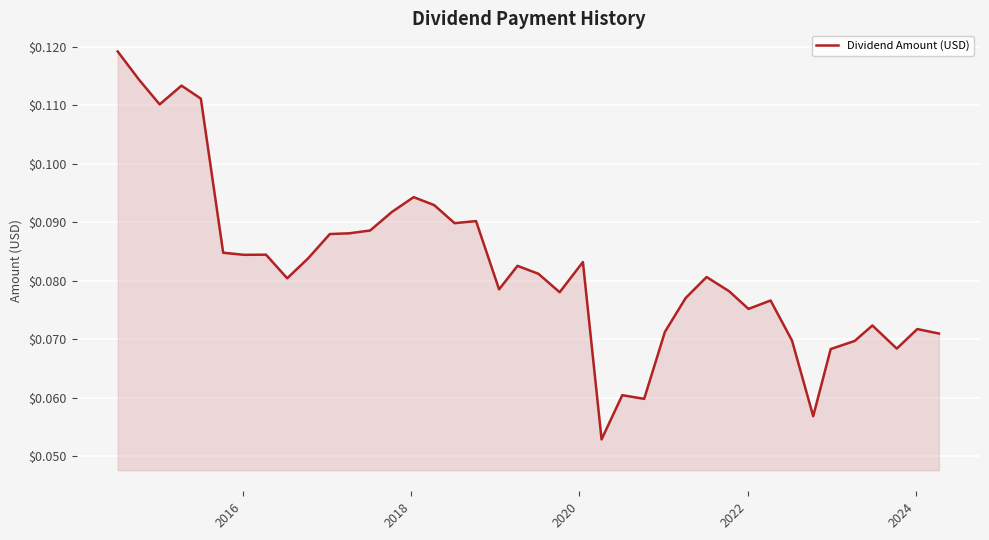

Reading left to right, transcribe all the data shown in this chart.

0.1	0.1	0.1	0.1	0.1	0.1	0.1	0.1	0.1	0.1	0.1	0.1	0.1	0.1	0.1	0.1	0.1	0.1	0.1	0.1	0.1	0.1	0.1	0.1	0.1	0.1	0.1	0.1	0.1	0.1	0.1	0.1	0.1	0.1	0.1	0.1	0.1	0.1	0.1	0.1